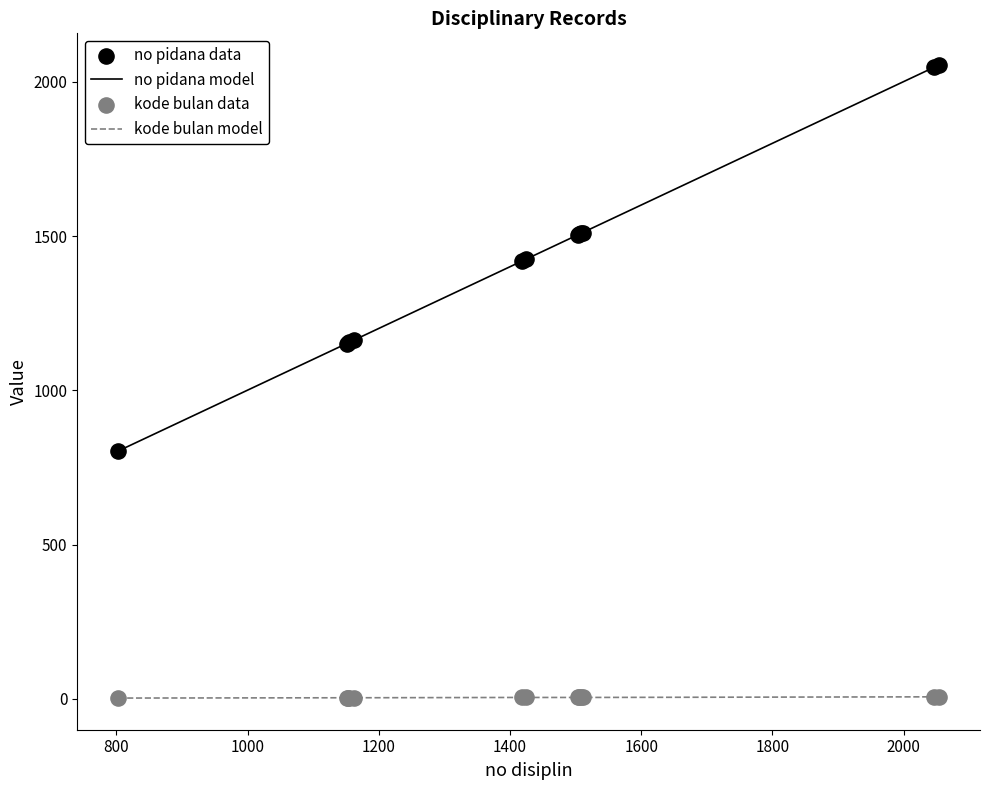

Which series has the largest total across all categories?

no pidana model